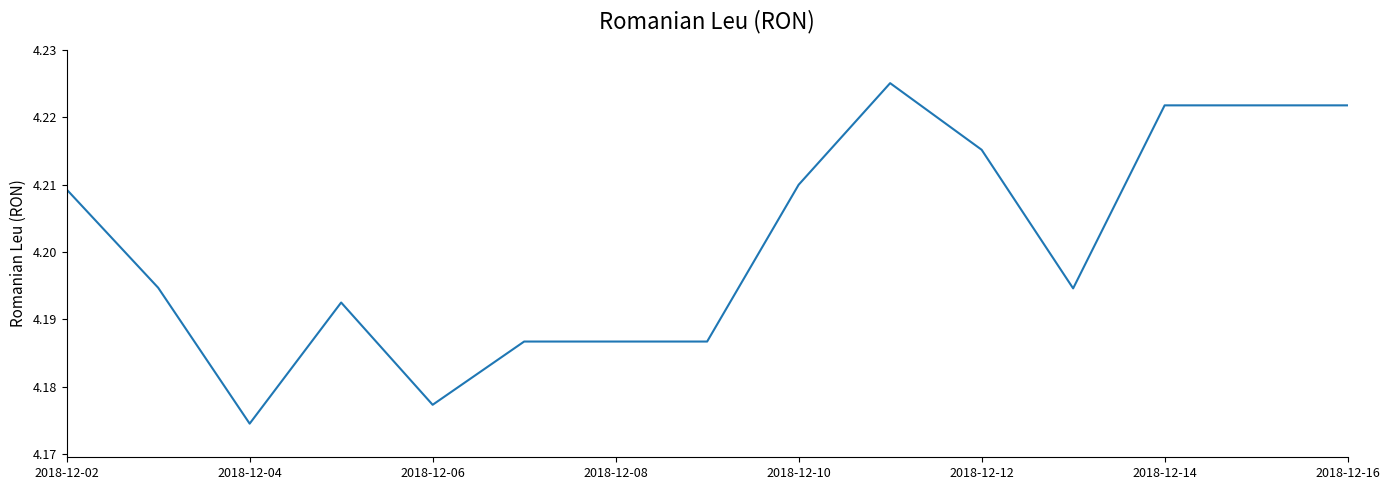

Is this an area chart (filled region under the line)?

No